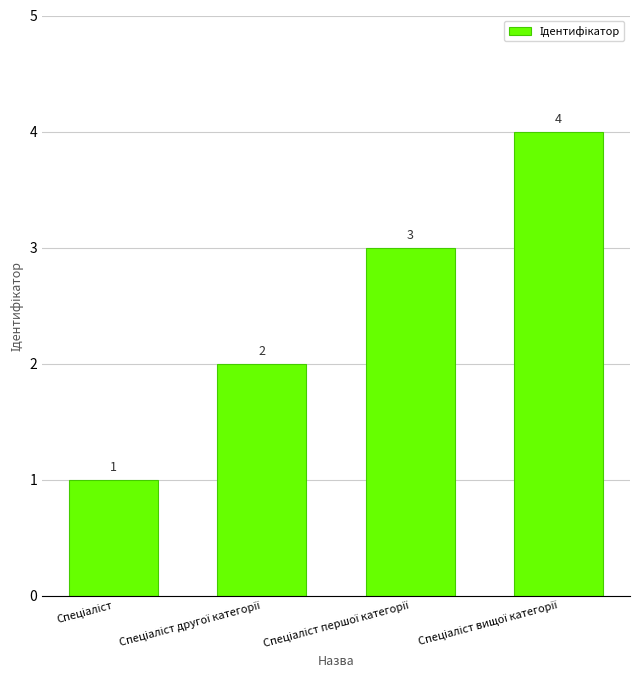

What is the value of the 3rd bar from the left?

3